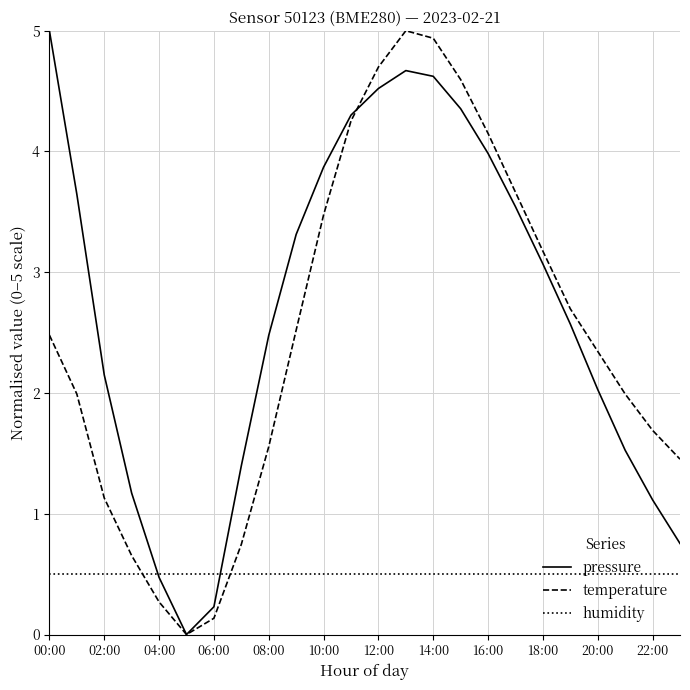

In temperature, how many points are higher than both neighbors (excluding endpoints)?

1